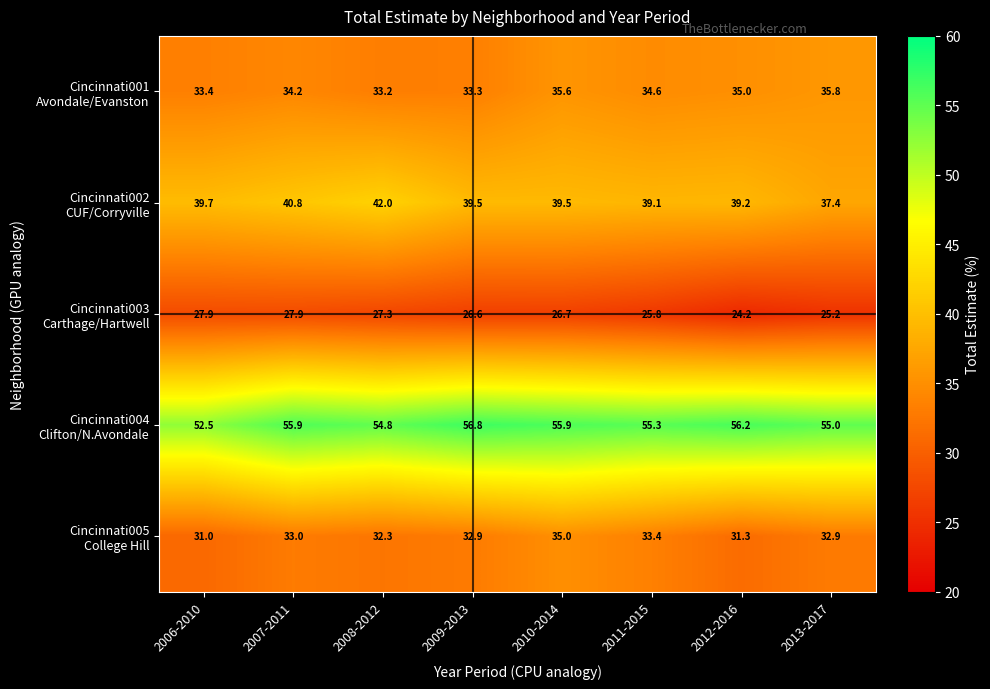

At which category is the sum across all series the highest?

2010-2014